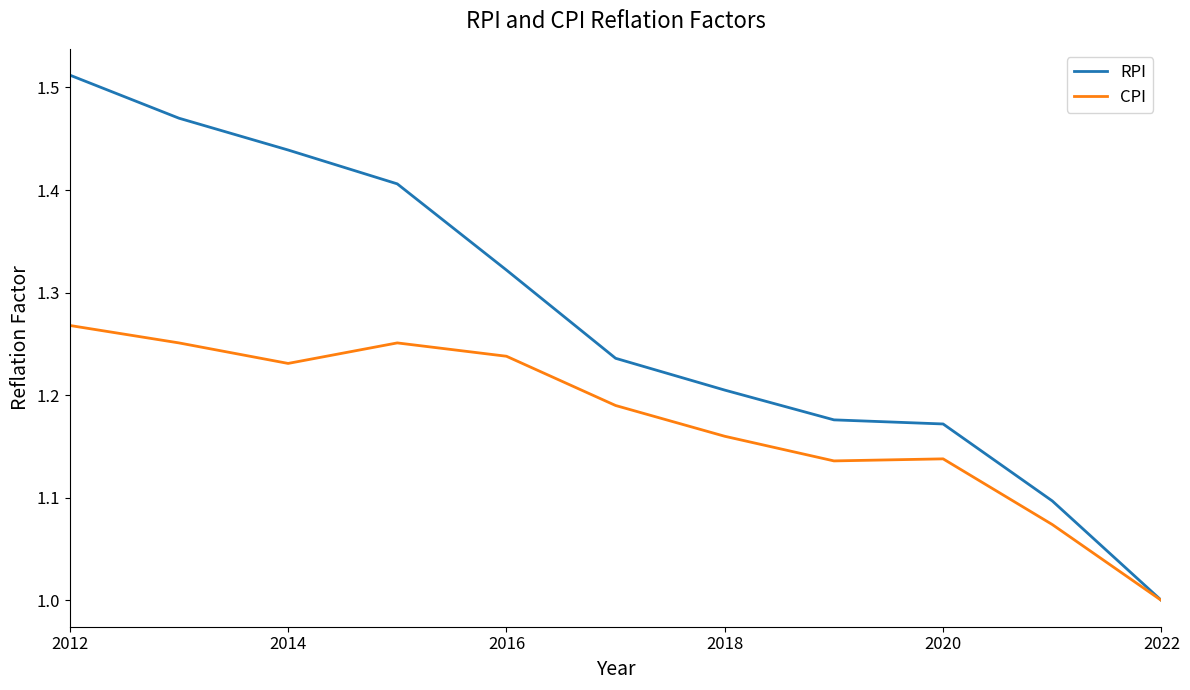

What is the minimum value for RPI?

1.0